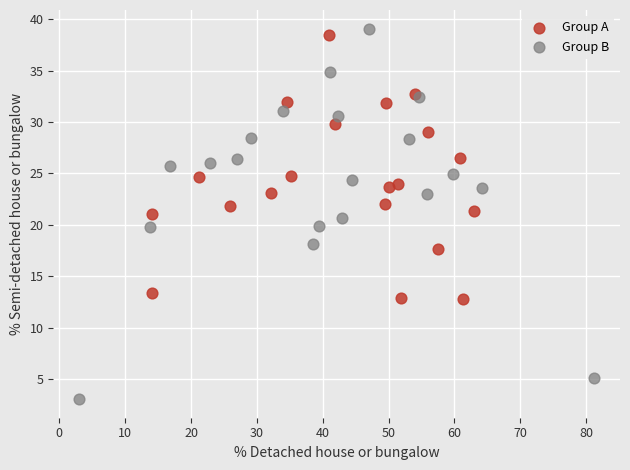

Which series contains the highest Y value?

Group B